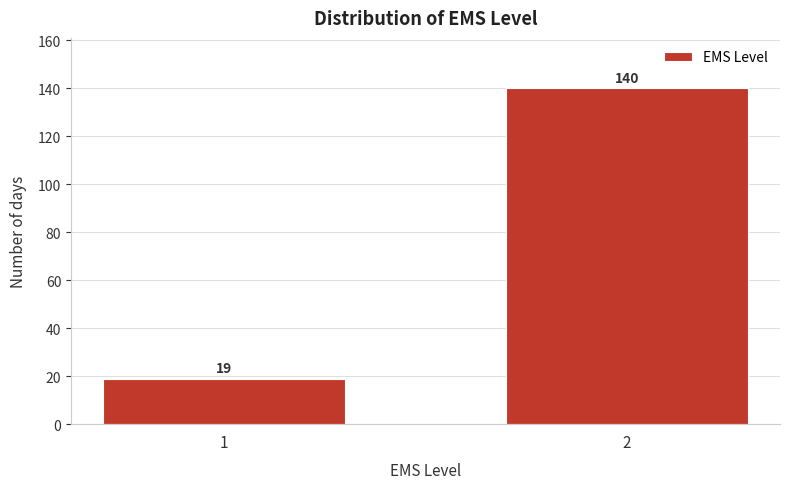

Reading right to left, list all the values displayed in this chart.

2=140	1=19